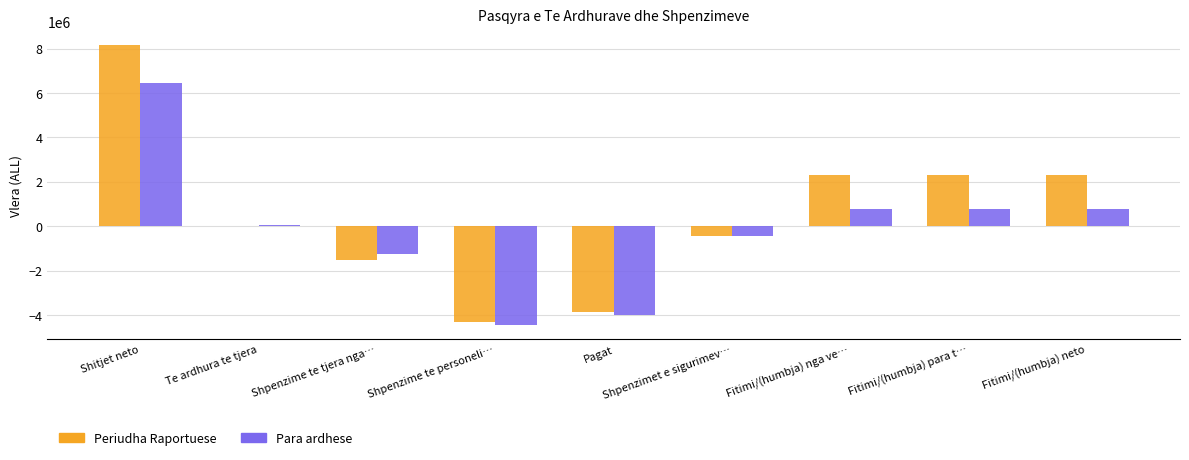

How many data points does each series have?

9